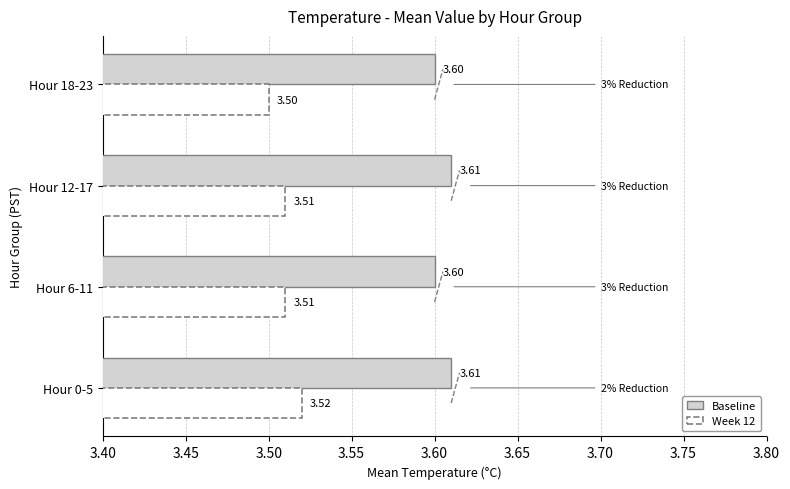

Rank the series by their maximum value, from lowest to highest.

Week 12, Baseline